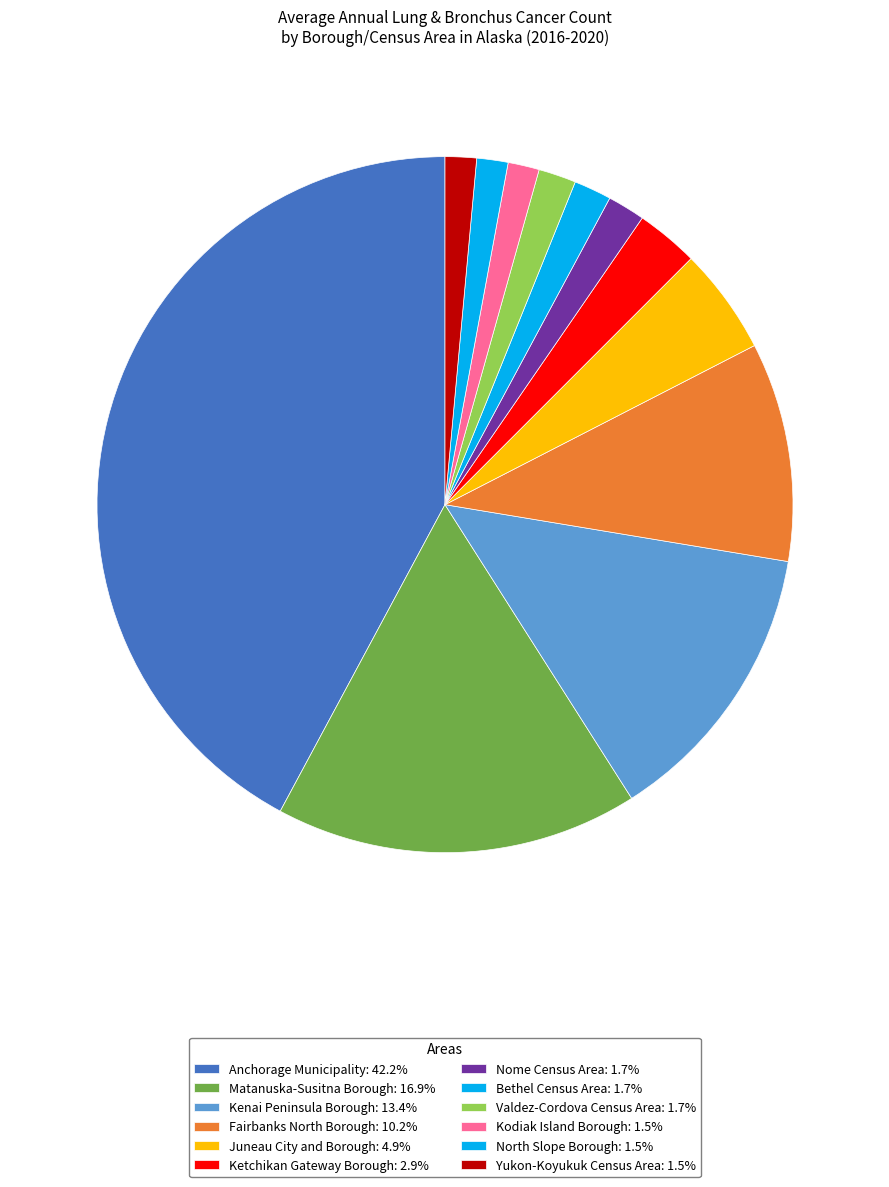

What is the ratio of the value at North Slope Borough to the value at Matanuska-Susitna Borough?

0.1